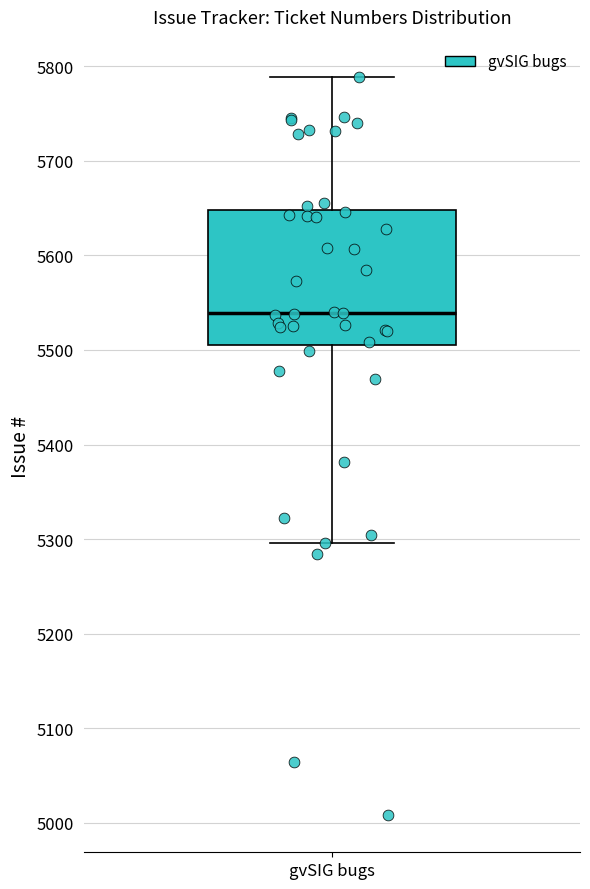

Read this box plot against the y-axis: the position of the median line, the range covered by the box, and the ends of both whiskers. The values are not printed on the chart, so give them approximately, as read against the axis.

median 5540, box 5510 to 5650, whiskers 5300 to 5790